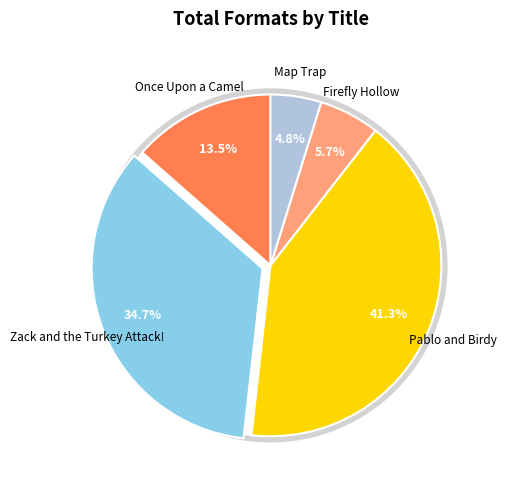

Rank the categories by value from highest to lowest.

Pablo and Birdy, Zack and the Turkey Attack!, Once Upon a Camel, Firefly Hollow, Map Trap